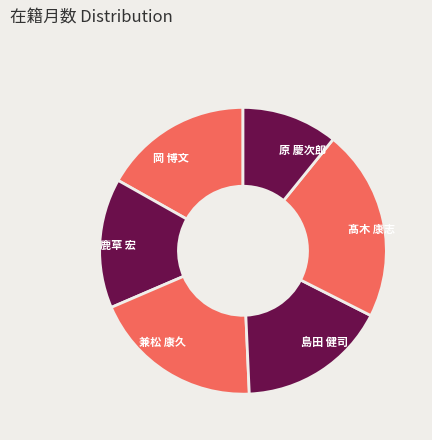

Is the sum of 髙木 康志 and 島田 健司 greater than half?

No